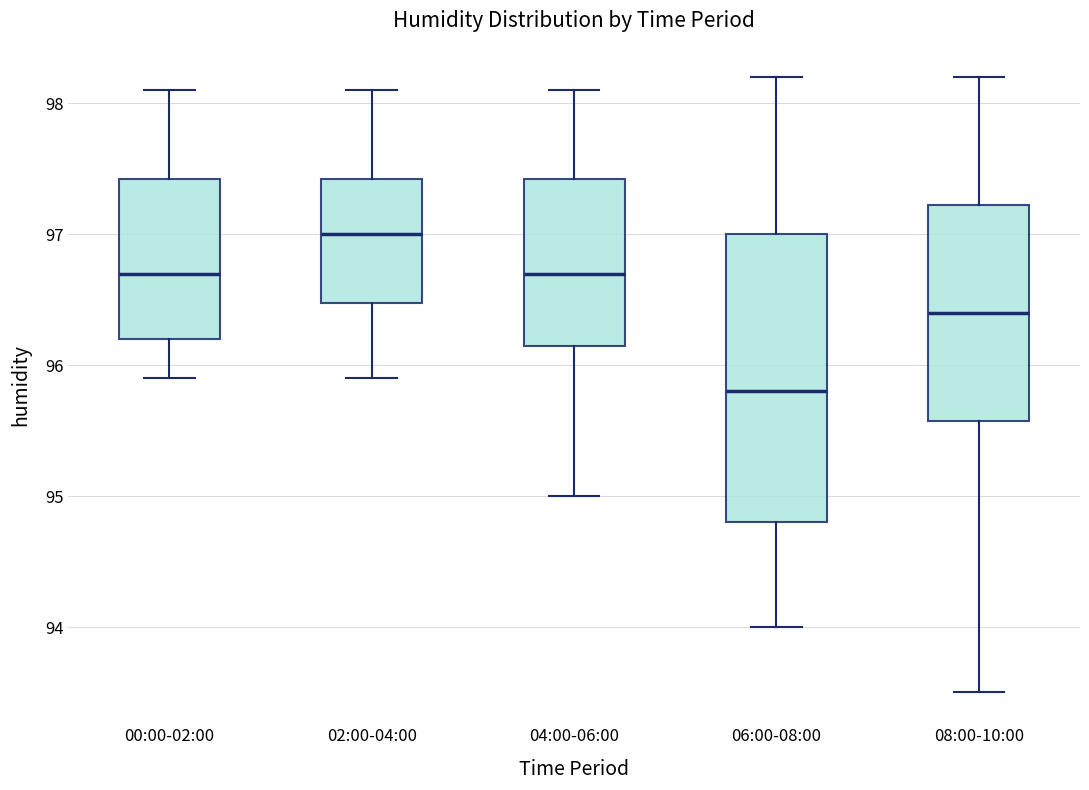

Reading left to right, read every box against the y-axis: the position of its median line, the range the box covers, and the ends of its whiskers. The values are not printed on the chart, so give them approximately, as read against the axis.

00:00-02:00: median 96.7, box 96.2 to 97.4, whiskers 95.9 to 98.1
02:00-04:00: median 97.0, box 96.5 to 97.4, whiskers 95.9 to 98.1
04:00-06:00: median 96.7, box 96.2 to 97.4, whiskers 95.0 to 98.1
06:00-08:00: median 95.8, box 94.8 to 97.0, whiskers 94.0 to 98.2
08:00-10:00: median 96.4, box 95.6 to 97.2, whiskers 93.5 to 98.2